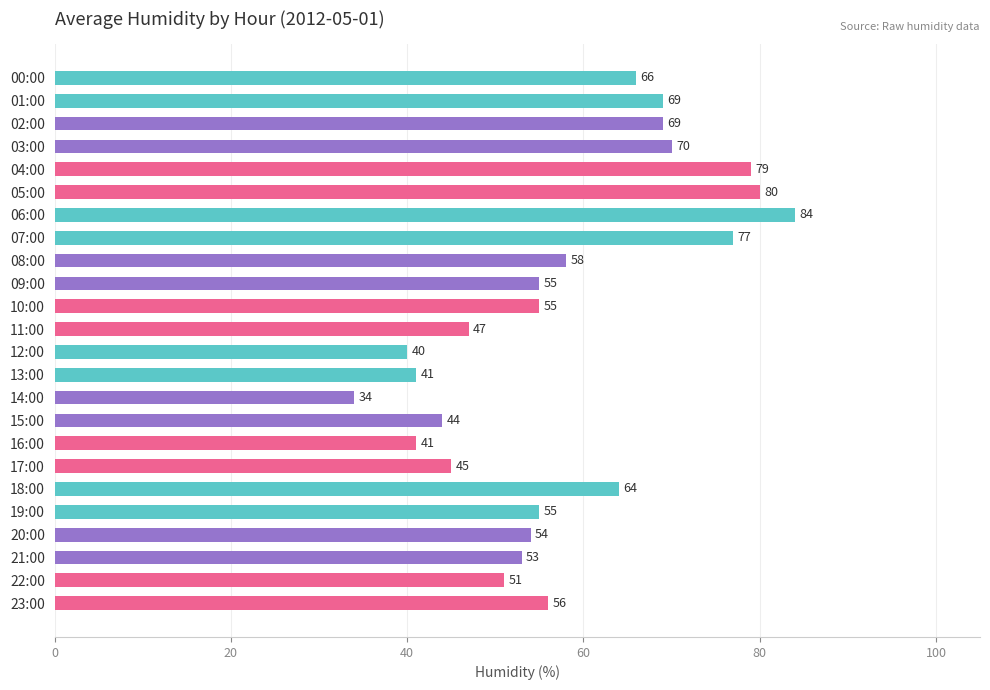

How many distinct data groups are displayed?

1